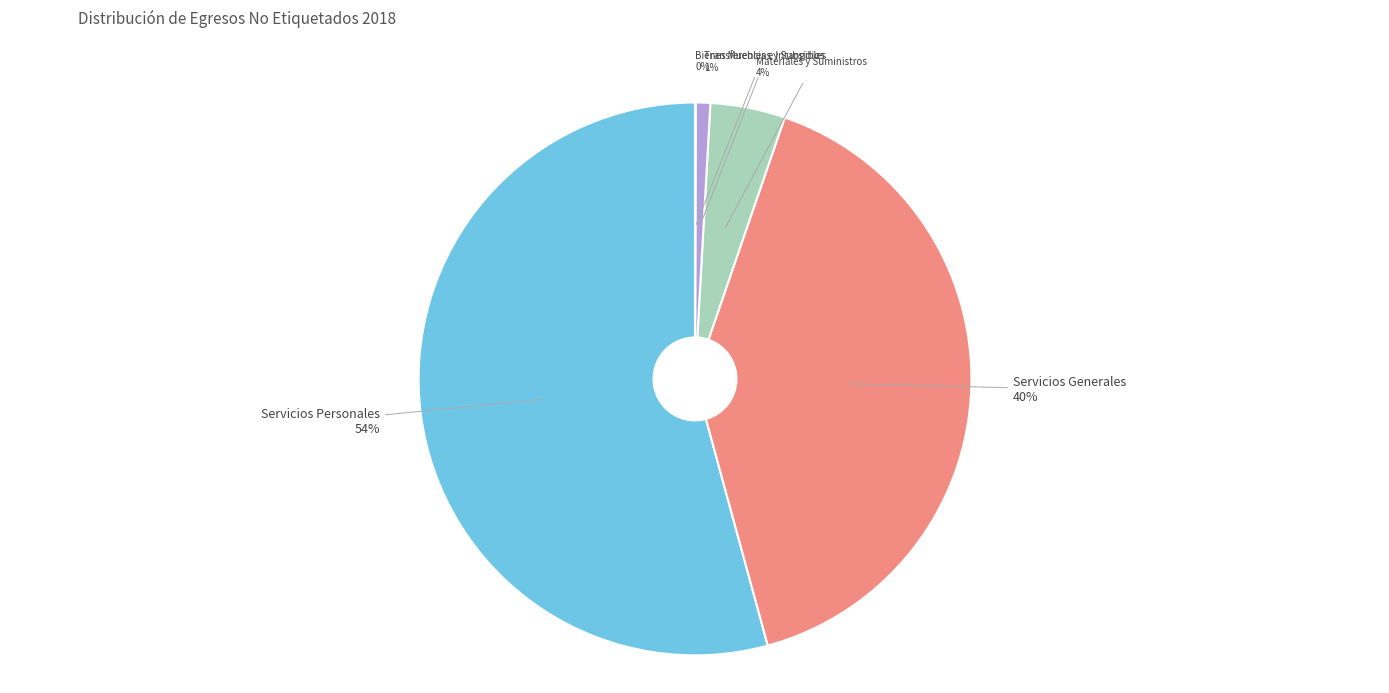

Is the sum of Materiales y Suministros and Transferencias y Subsidios greater than half?

No